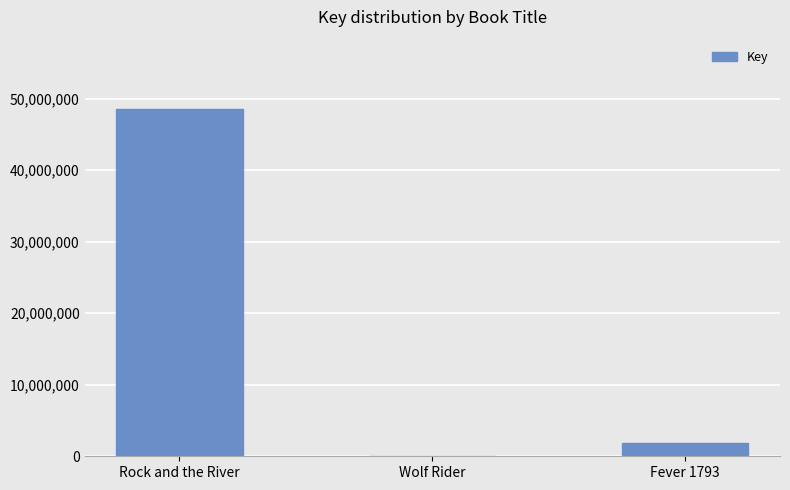

At which category does the chart reach its peak across all series?

Rock and the River